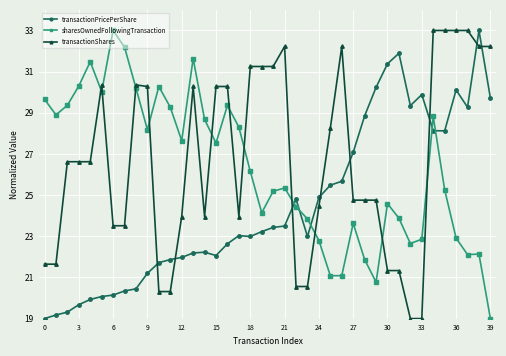

True or false: transactionPricePerShare has more than 1 interior local peaks.

True